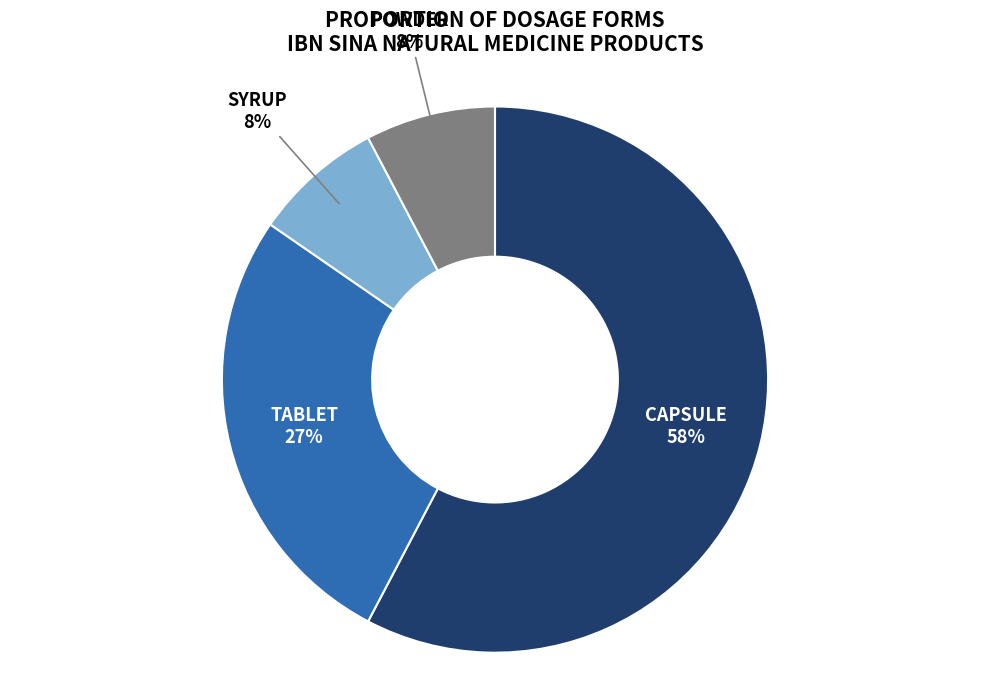

Which category has the biggest portion of the pie?

CAPSULE